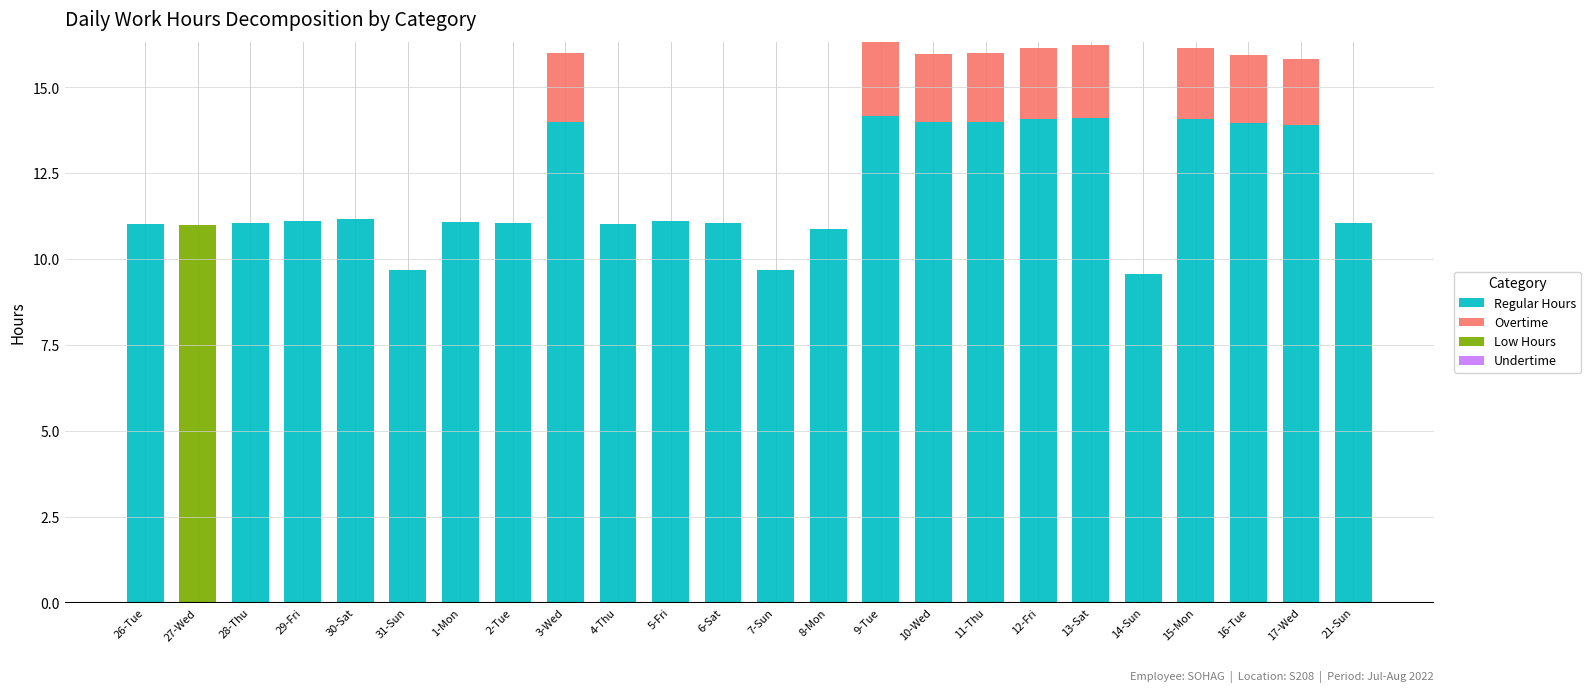

What is the maximum value for Regular Hours?

14.2